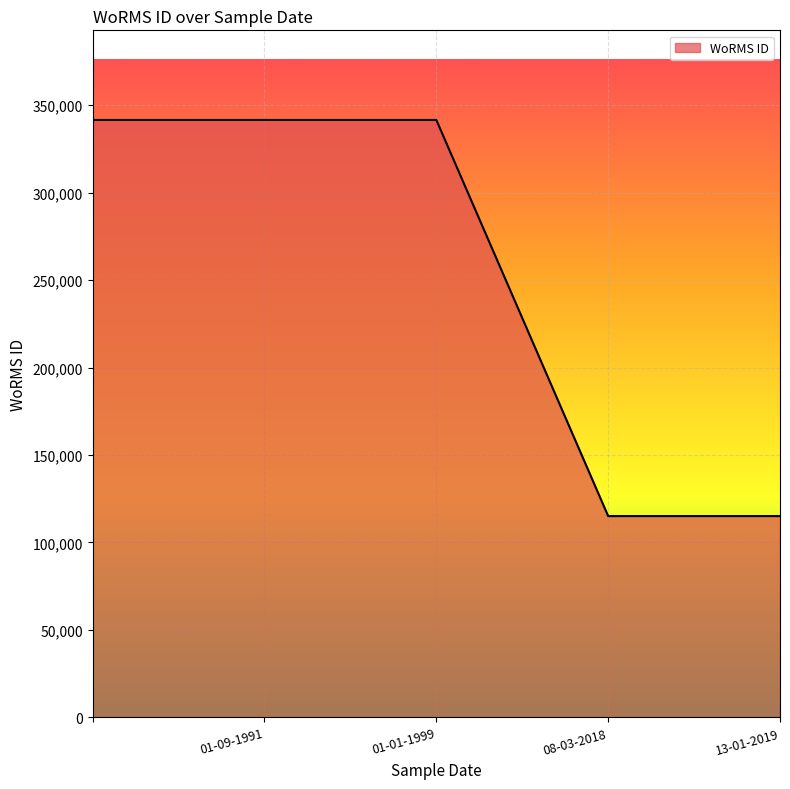

What is the maximum value shown in the chart?

341585